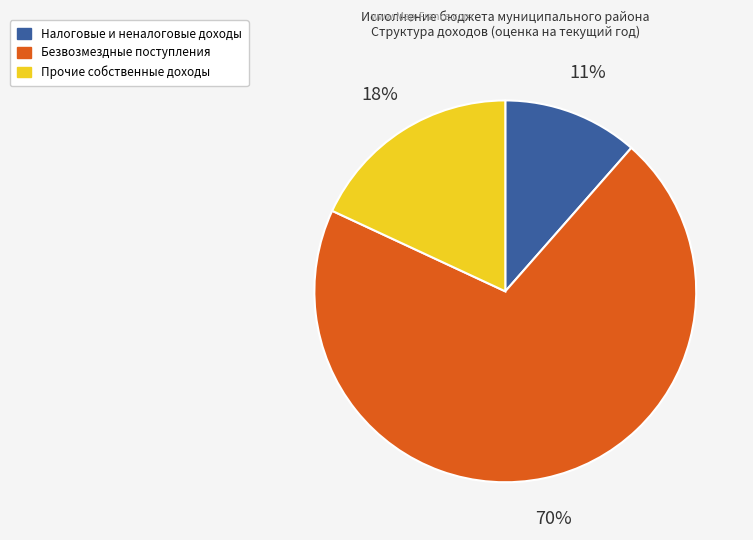

How many segments does this pie chart have?

3